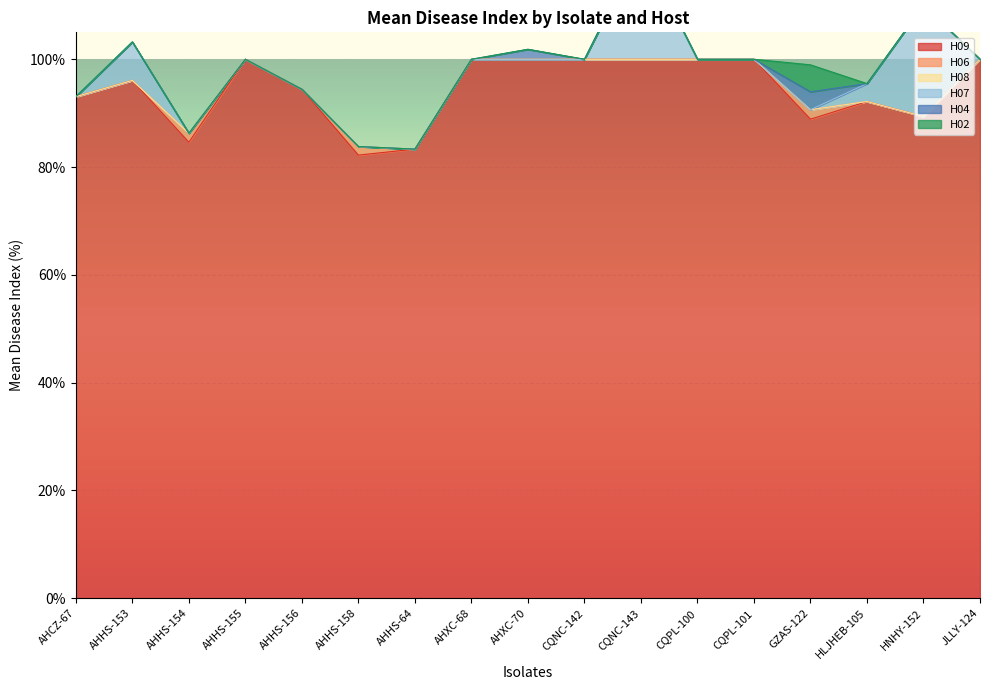

At which label is H02 closest to 2?

AHCZ-67